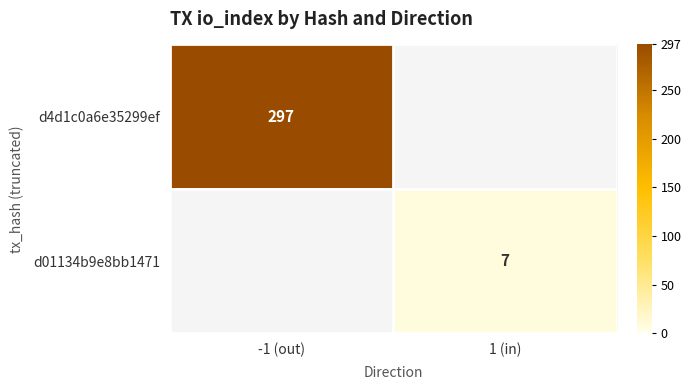

What is the total value across all series at 1 (in)?

7